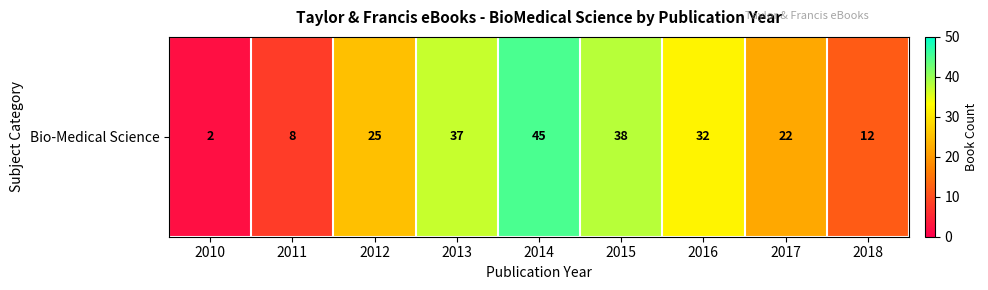

At which label does the data first exceed 25?

2013